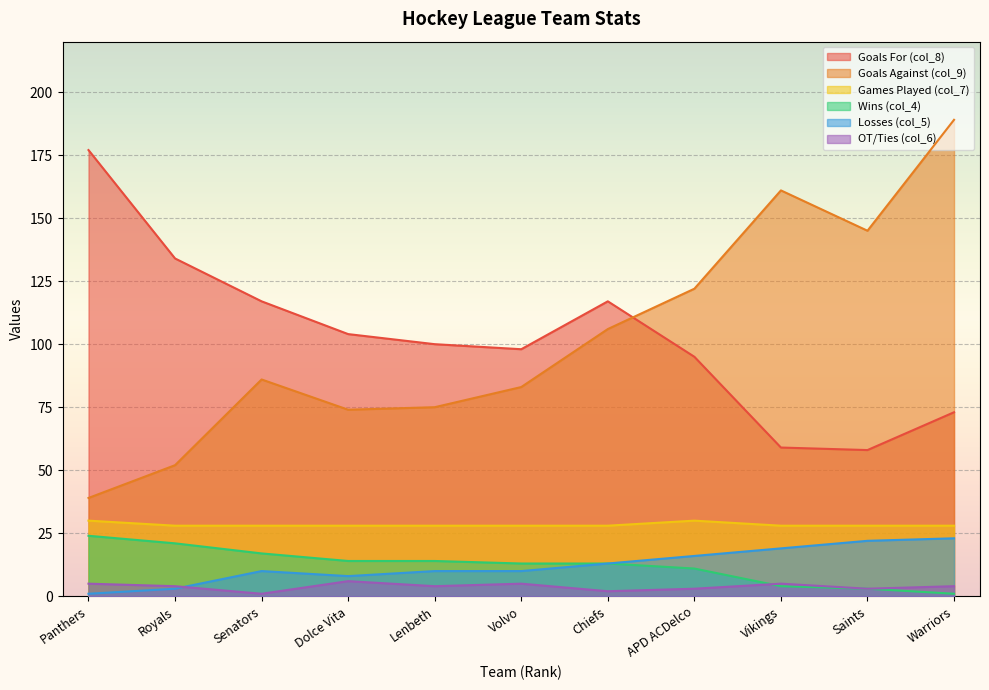

At which label does Goals Against (col_9) reach its peak?

Warriors